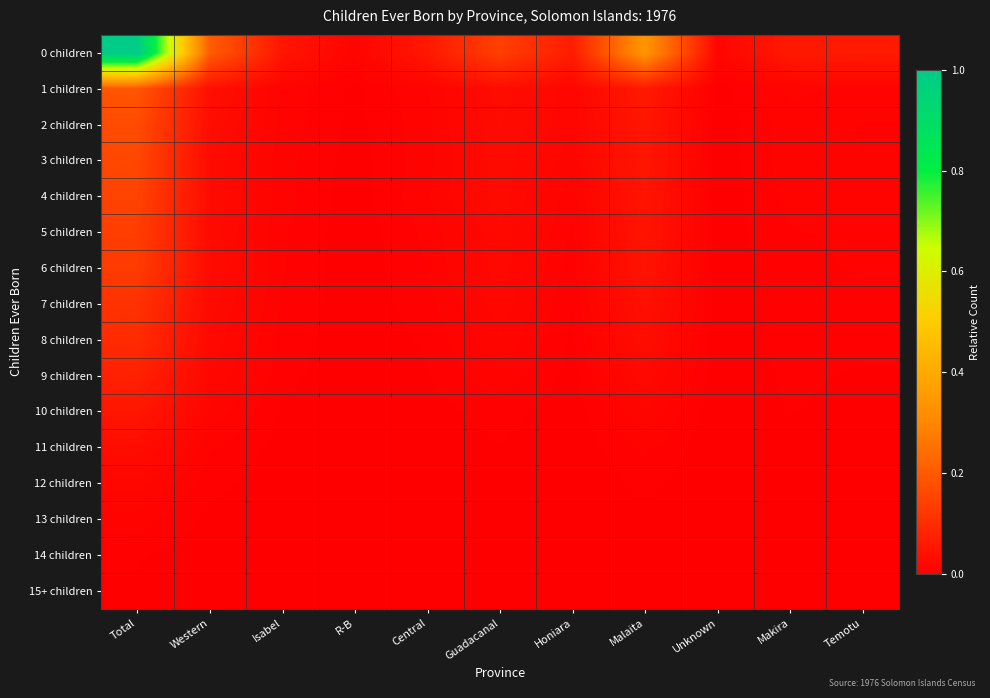

Reading left to right, extract all data points from this chart.

0 children: Total=1.0	Western=0.2	Isabel=0.0	R-B=0.0	Central=0.1	Guadacanal=0.1	Honiara=0.1	Malaita=0.3	Unknown=0.0	Makira=0.1	Temotu=0.1
1 children: Total=0.2	Western=0.0	Isabel=0.0	R-B=0.0	Central=0.0	Guadacanal=0.0	Honiara=0.0	Malaita=0.1	Unknown=0.0	Makira=0.0	Temotu=0.0
2 children: Total=0.2	Western=0.0	Isabel=0.0	R-B=0.0	Central=0.0	Guadacanal=0.0	Honiara=0.0	Malaita=0.1	Unknown=0.0	Makira=0.0	Temotu=0.0
3 children: Total=0.2	Western=0.0	Isabel=0.0	R-B=0.0	Central=0.0	Guadacanal=0.0	Honiara=0.0	Malaita=0.1	Unknown=0.0	Makira=0.0	Temotu=0.0
4 children: Total=0.1	Western=0.0	Isabel=0.0	R-B=0.0	Central=0.0	Guadacanal=0.0	Honiara=0.0	Malaita=0.0	Unknown=0.0	Makira=0.0	Temotu=0.0
5 children: Total=0.1	Western=0.0	Isabel=0.0	R-B=0.0	Central=0.0	Guadacanal=0.0	Honiara=0.0	Malaita=0.0	Unknown=0.0	Makira=0.0	Temotu=0.0
6 children: Total=0.1	Western=0.0	Isabel=0.0	R-B=0.0	Central=0.0	Guadacanal=0.0	Honiara=0.0	Malaita=0.0	Unknown=0.0	Makira=0.0	Temotu=0.0
7 children: Total=0.1	Western=0.0	Isabel=0.0	R-B=0.0	Central=0.0	Guadacanal=0.0	Honiara=0.0	Malaita=0.0	Unknown=0.0	Makira=0.0	Temotu=0.0
8 children: Total=0.1	Western=0.0	Isabel=0.0	R-B=0.0	Central=0.0	Guadacanal=0.0	Honiara=0.0	Malaita=0.0	Unknown=0.0	Makira=0.0	Temotu=0.0
9 children: Total=0.1	Western=0.0	Isabel=0.0	R-B=0.0	Central=0.0	Guadacanal=0.0	Honiara=0.0	Malaita=0.0	Unknown=0.0	Makira=0.0	Temotu=0.0
10 children: Total=0.1	Western=0.0	Isabel=0.0	R-B=0.0	Central=0.0	Guadacanal=0.0	Honiara=0.0	Malaita=0.0	Unknown=0.0	Makira=0.0	Temotu=0.0
11 children: Total=0.0	Western=0.0	Isabel=0.0	R-B=0.0	Central=0.0	Guadacanal=0.0	Honiara=0.0	Malaita=0.0	Unknown=0.0	Makira=0.0	Temotu=0.0
12 children: Total=0.0	Western=0.0	Isabel=0.0	R-B=0.0	Central=0.0	Guadacanal=0.0	Honiara=0.0	Malaita=0.0	Unknown=0.0	Makira=0.0	Temotu=0.0
13 children: Total=0.0	Western=0.0	Isabel=0.0	R-B=0.0	Central=0.0	Guadacanal=0.0	Honiara=0.0	Malaita=0.0	Unknown=0.0	Makira=0.0	Temotu=0.0
14 children: Total=0.0	Western=0.0	Isabel=0.0	R-B=0.0	Central=0.0	Guadacanal=0.0	Honiara=0.0	Malaita=0.0	Unknown=0.0	Makira=0.0	Temotu=0.0
15+ children: Total=0.0	Western=0.0	Isabel=0.0	R-B=0.0	Central=0.0	Guadacanal=0.0	Honiara=0.0	Malaita=0.0	Unknown=0.0	Makira=0.0	Temotu=0.0